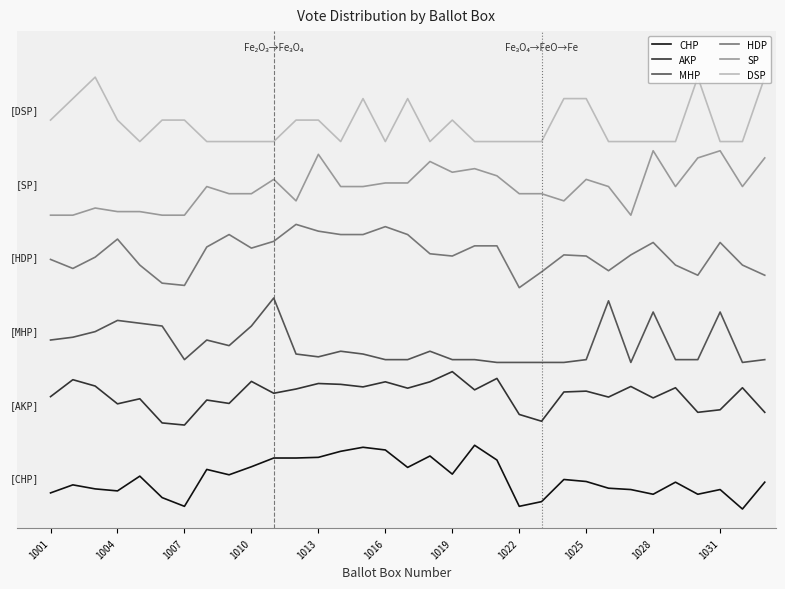

How many interior local valleys does the CHP series have?

9